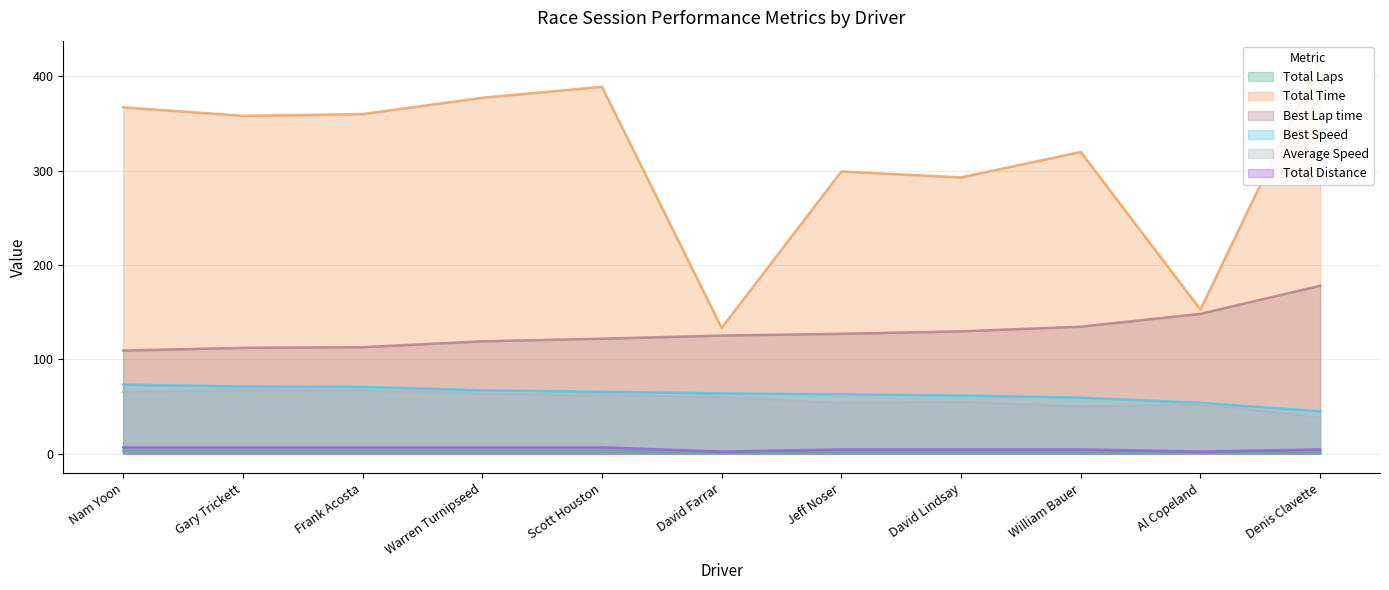

Does the chart have visible grid lines?

Yes